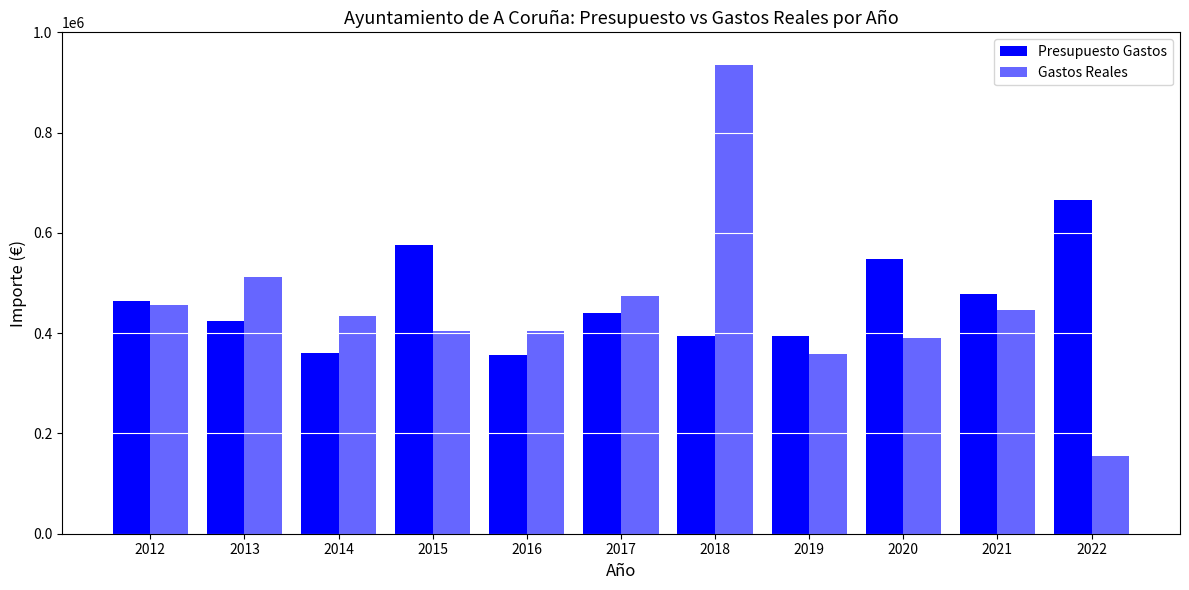

What is the greatest value displayed?

935392.3